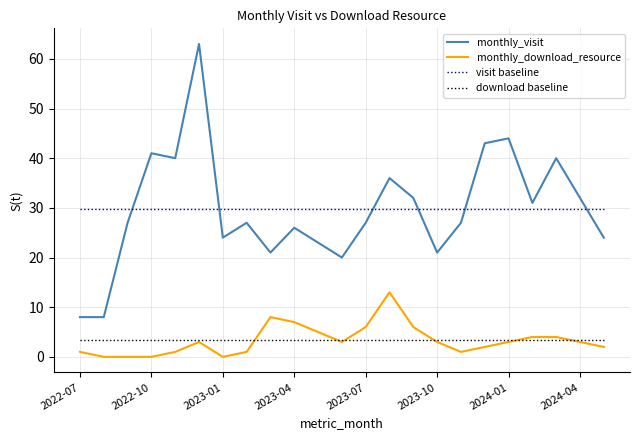

What is the maximum value for monthly_visit?

63.0